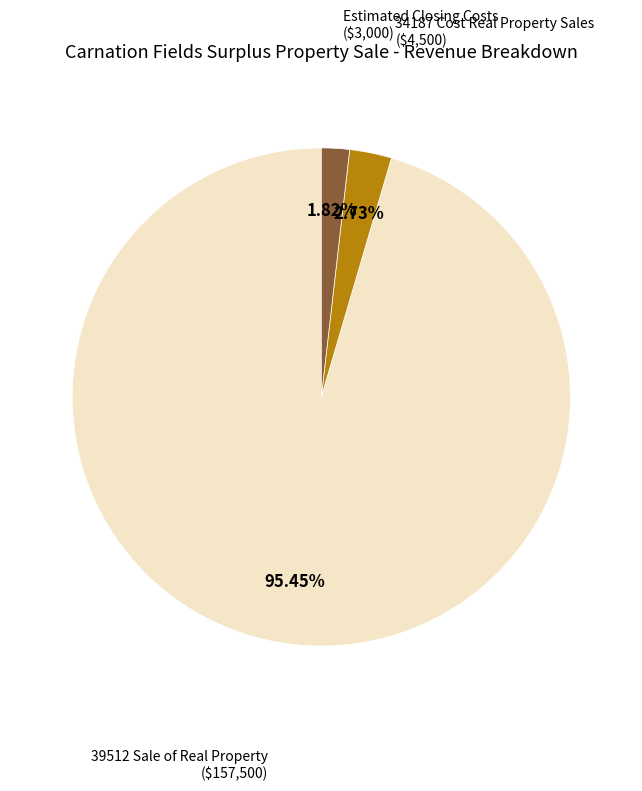

Does 39512 Sale of Real Property represent more than half of the total?

Yes